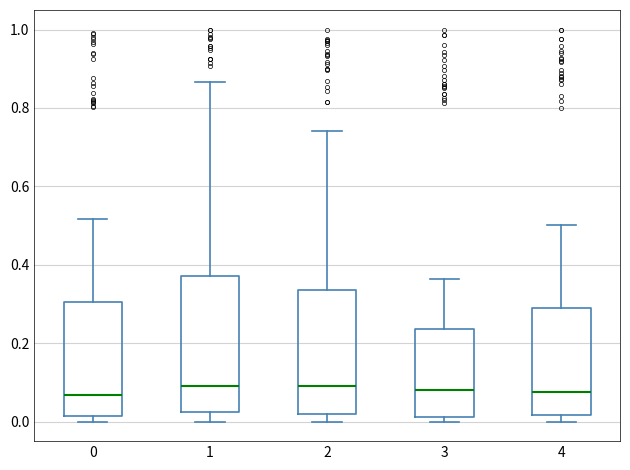

Reading left to right, transcribe this box plot: for each box, give where its median line is, the range the box spans, and where its two whiskers end, as read against the y-axis. The values are not printed on the chart, so give them approximately, as read against the axis.

0: median 0.06, box 0.02 to 0.30, whiskers 0.00 to 0.52
1: median 0.08, box 0.02 to 0.38, whiskers 0.00 to 0.86
2: median 0.10, box 0.02 to 0.34, whiskers 0.00 to 0.74
3: median 0.08, box 0.02 to 0.24, whiskers 0.00 to 0.36
4: median 0.08, box 0.02 to 0.30, whiskers 0.00 to 0.50